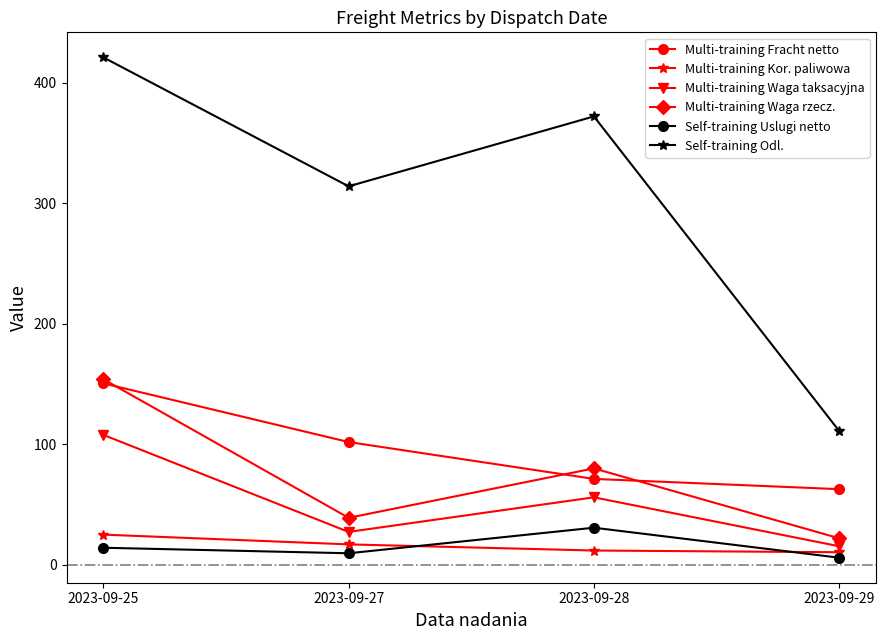

At which category is the sum across all series the highest?

2023-09-25